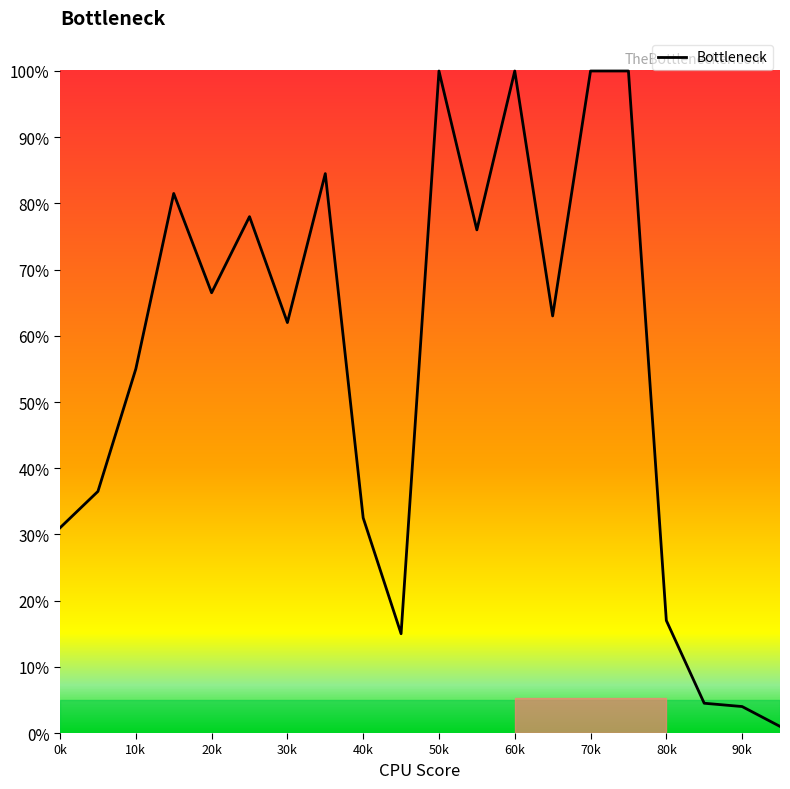

What is the maximum value shown in the chart?

100.0